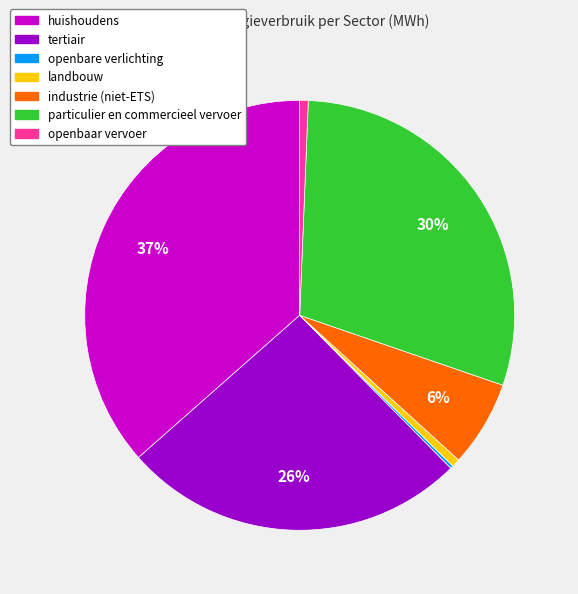

To the nearest percent, what is the average slice percentage?

14%